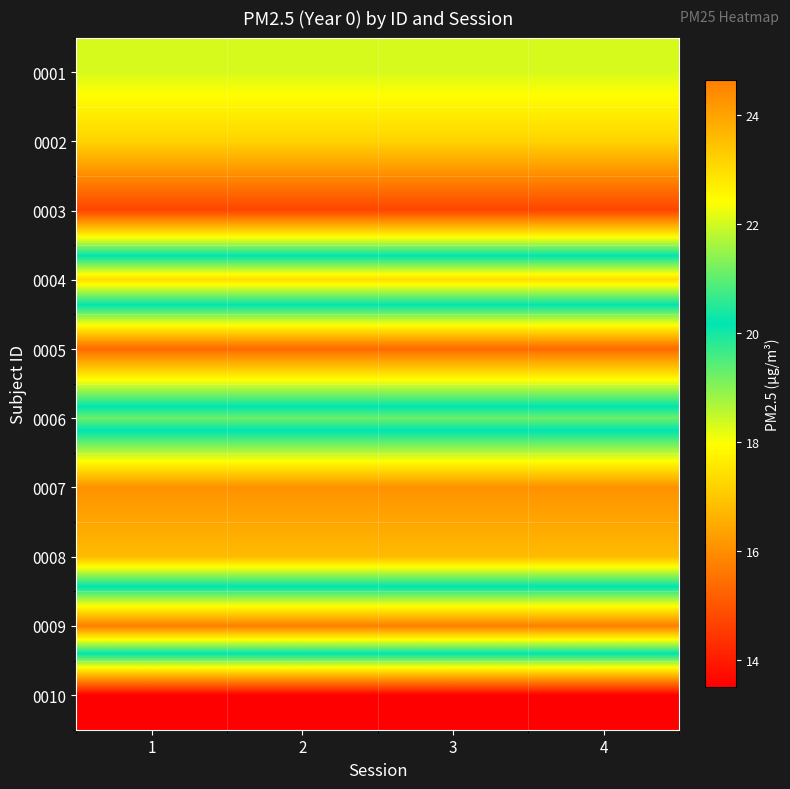

Which has a higher value, 2 or 3?

2